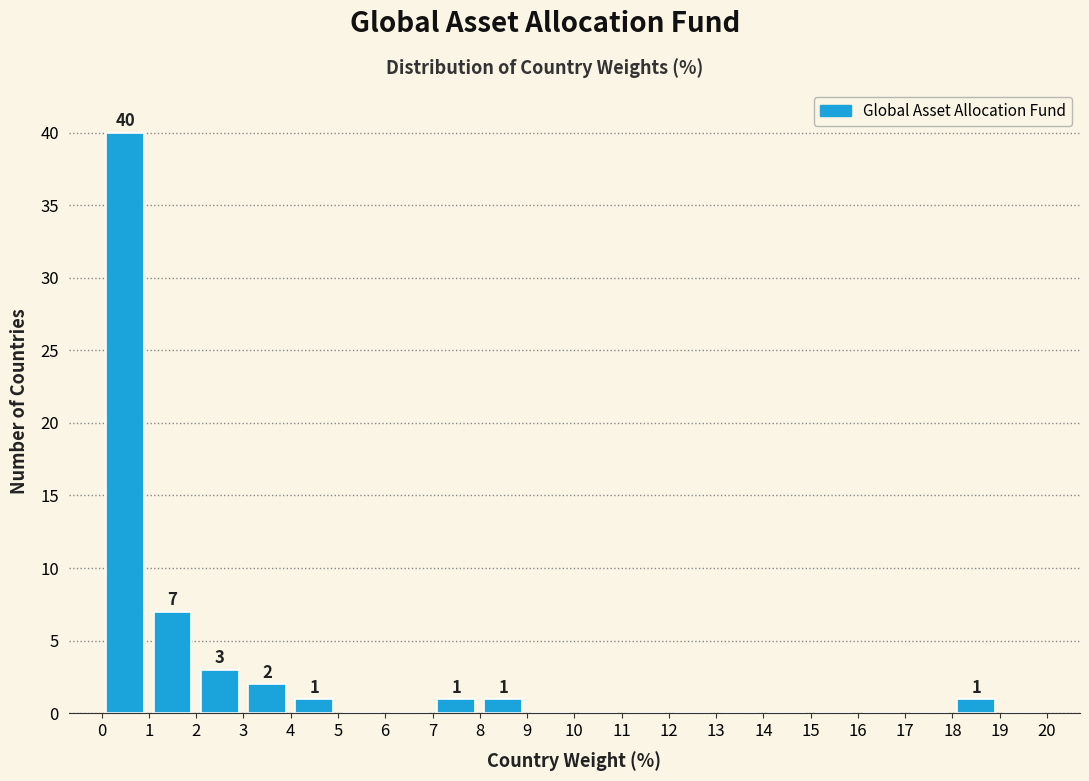

Which range on the x-axis has the tallest bar?

0 to 1